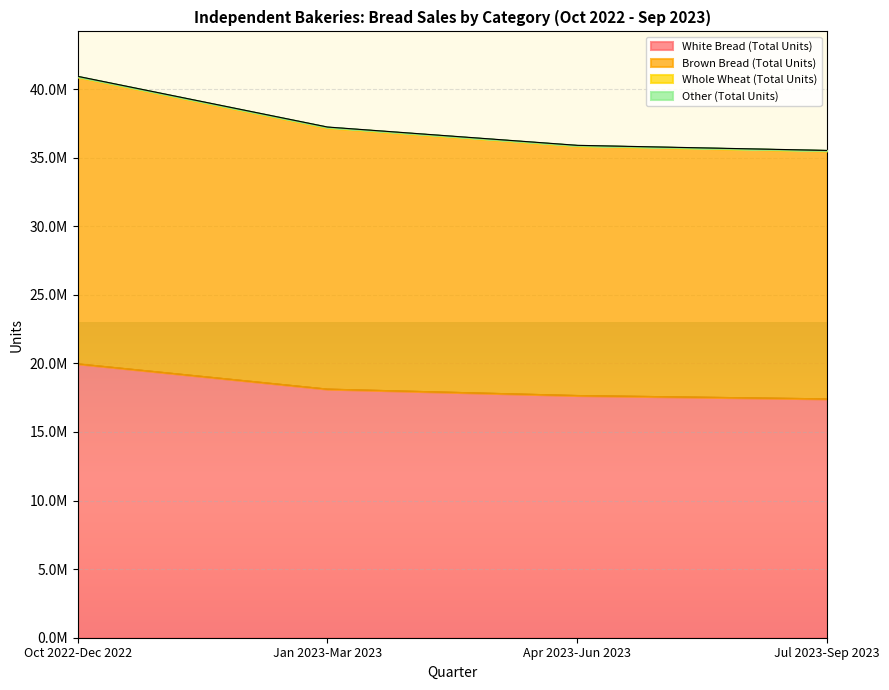

What is the value of the Brown Bread (Total Units) point at the 2nd from the left?

37214515